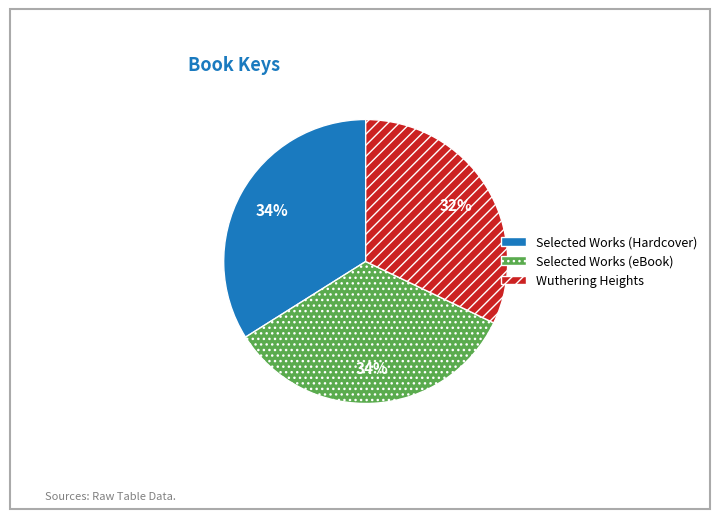

Which has a higher value, Selected Works (Hardcover) or Wuthering Heights?

Selected Works (Hardcover)